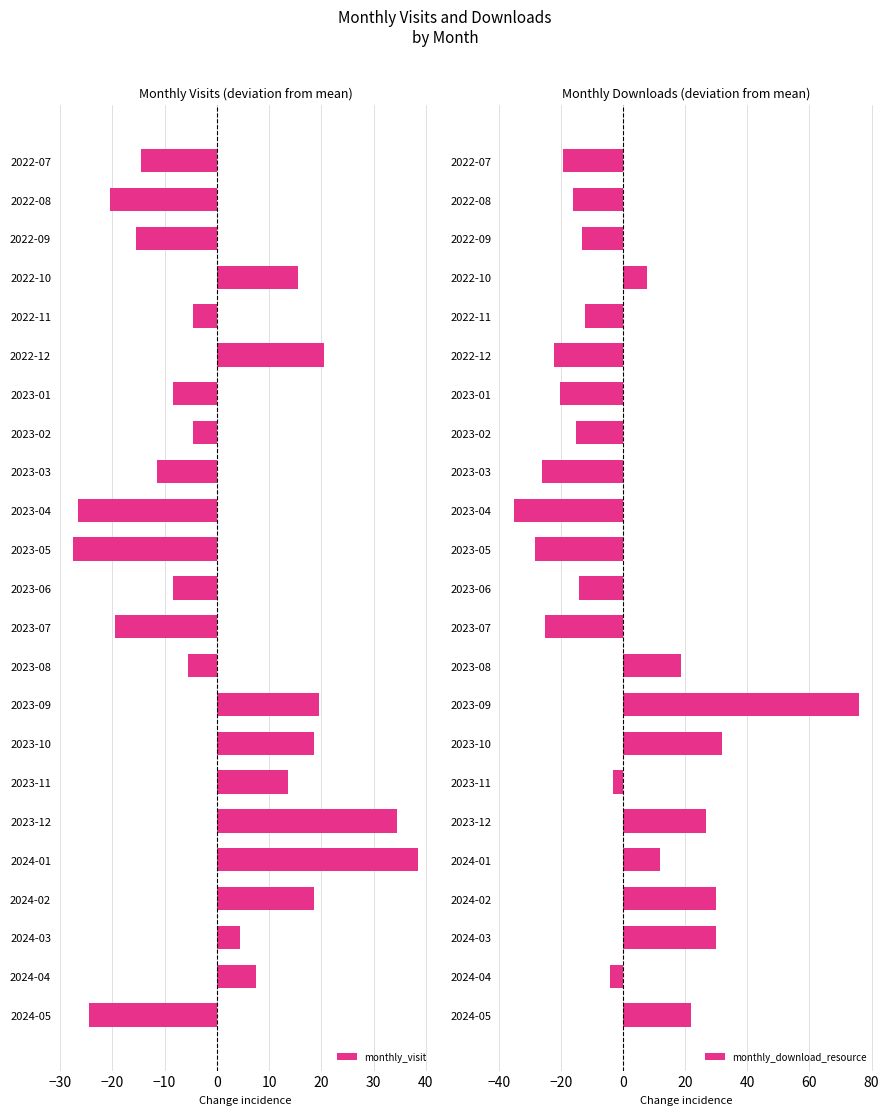

What is the minimum value for monthly_visit?

-27.5